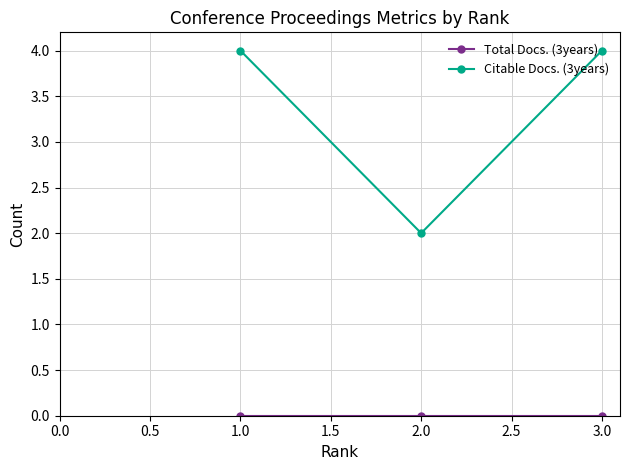

Is this an area chart (filled region under the line)?

No